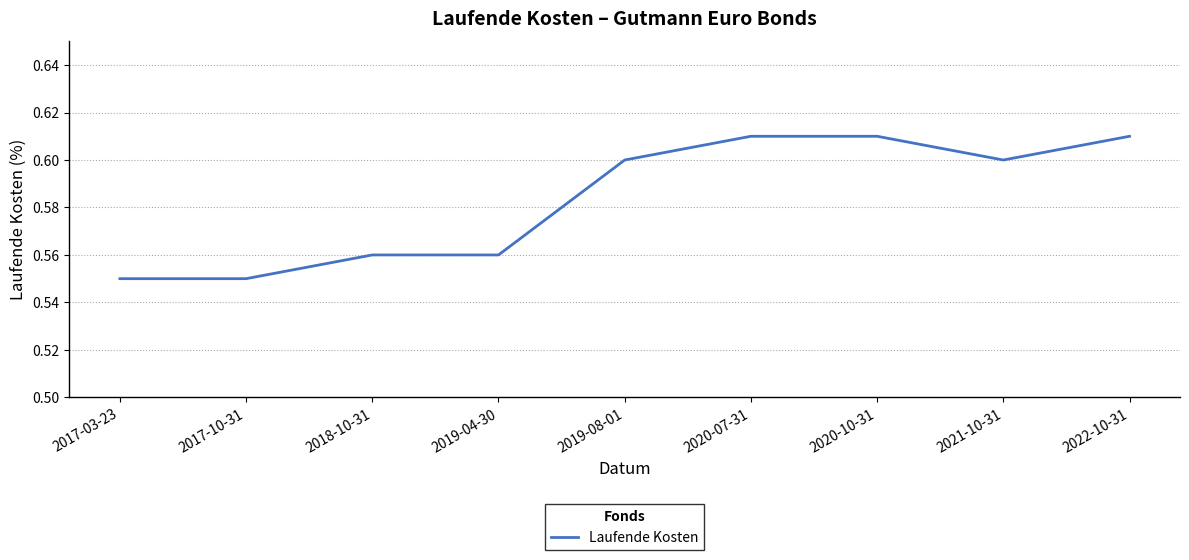

The chart shows a value of 0.6 at 2017-10-31. True or false?

True